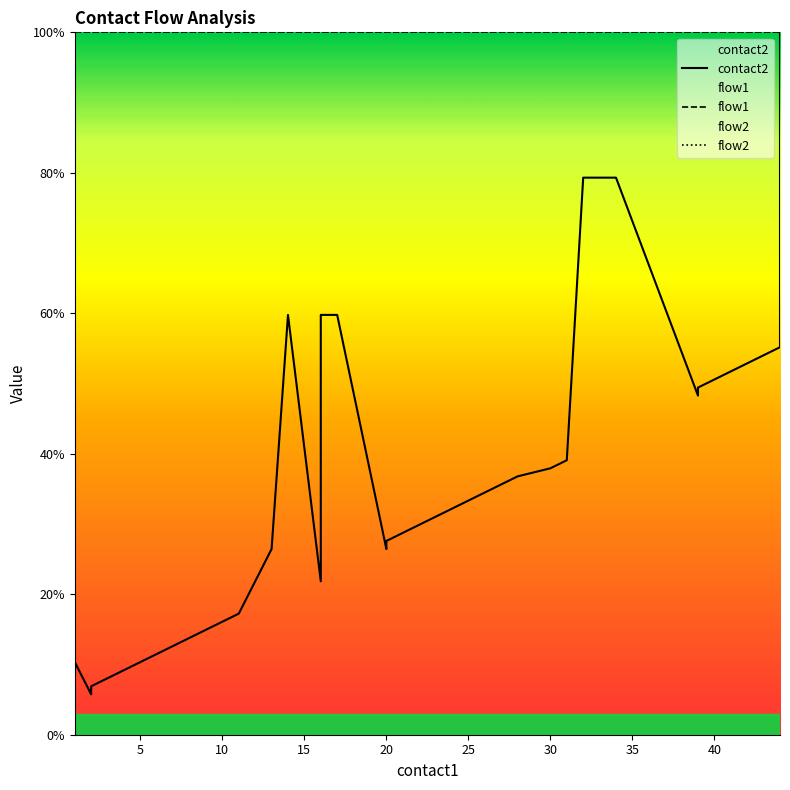

Rank the series at 20 from highest to lowest value.

flow1, flow2, contact2